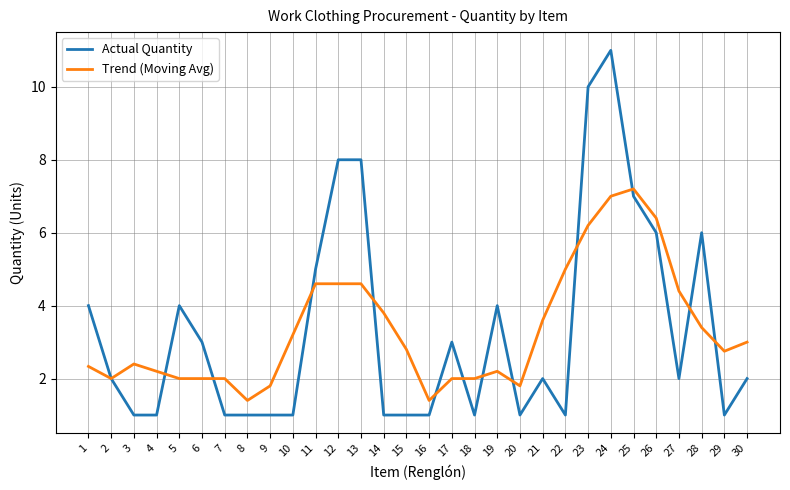

Between 7 and 24, which series saw the biggest shift?

Actual Quantity